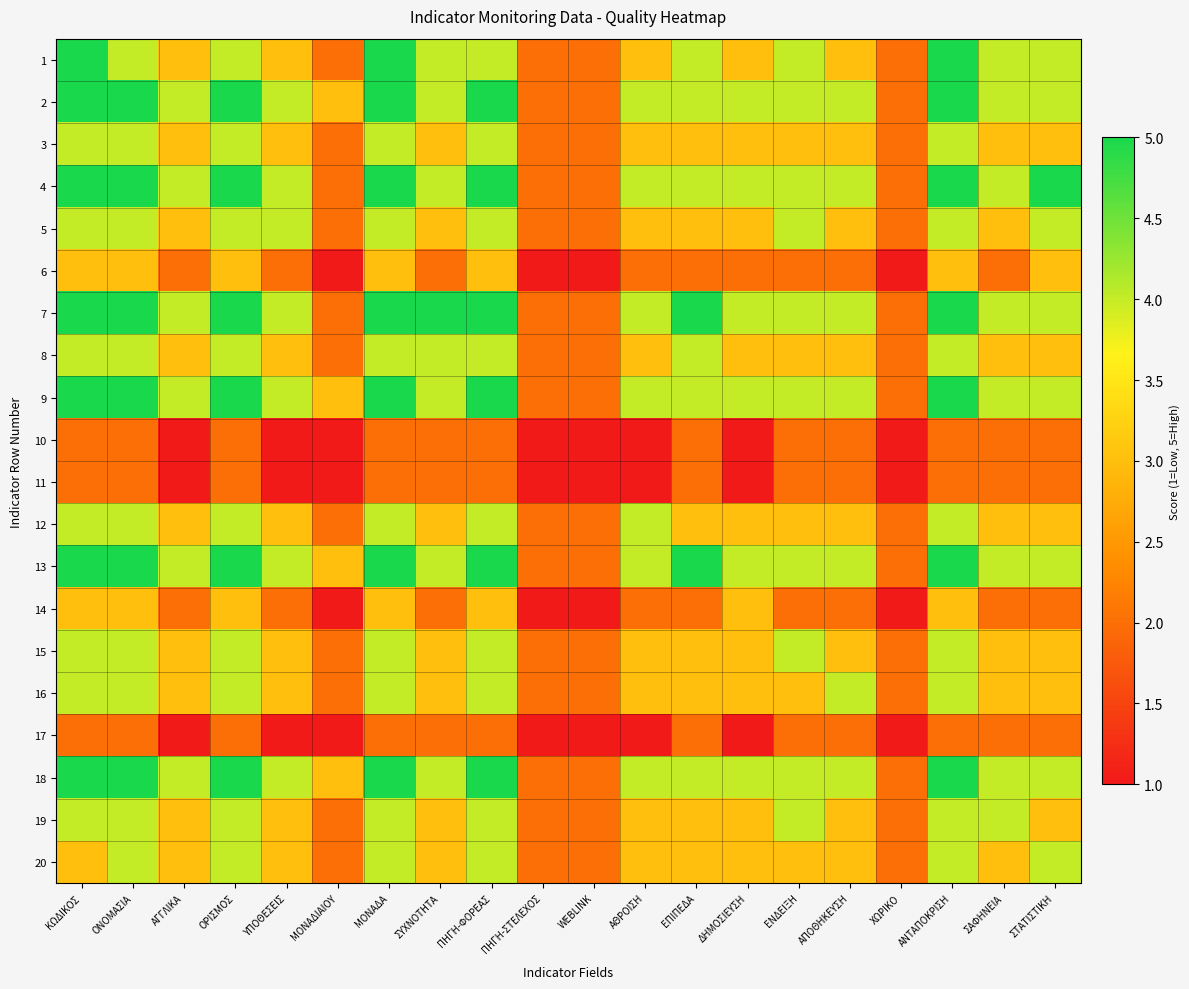

At ΔΗΜΟΣΙΕΥΣΗ, list the series in order from largest to smallest.

2, 4, 7, 9, 13, 18, 1, 3, 5, 8, 12, 14, 15, 16, 19, 20, 6, 10, 11, 17